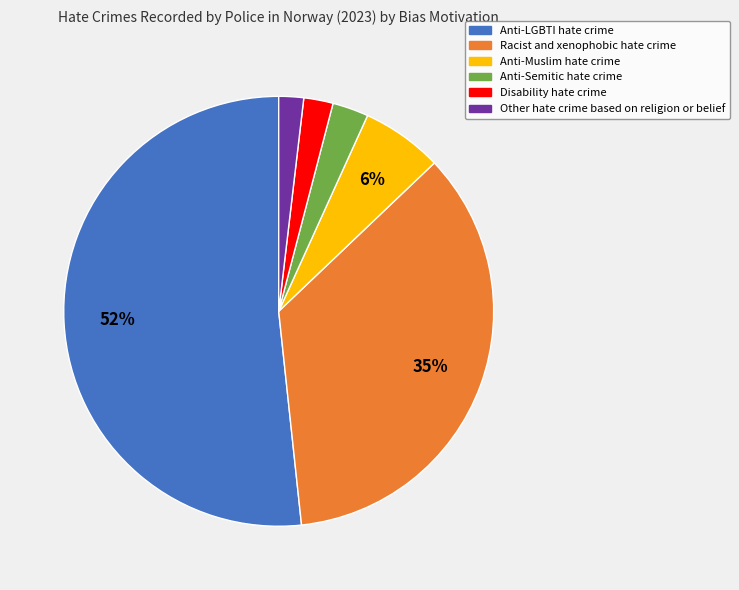

Is it true that Anti-Semitic hate crime is 15% of the pie?

False